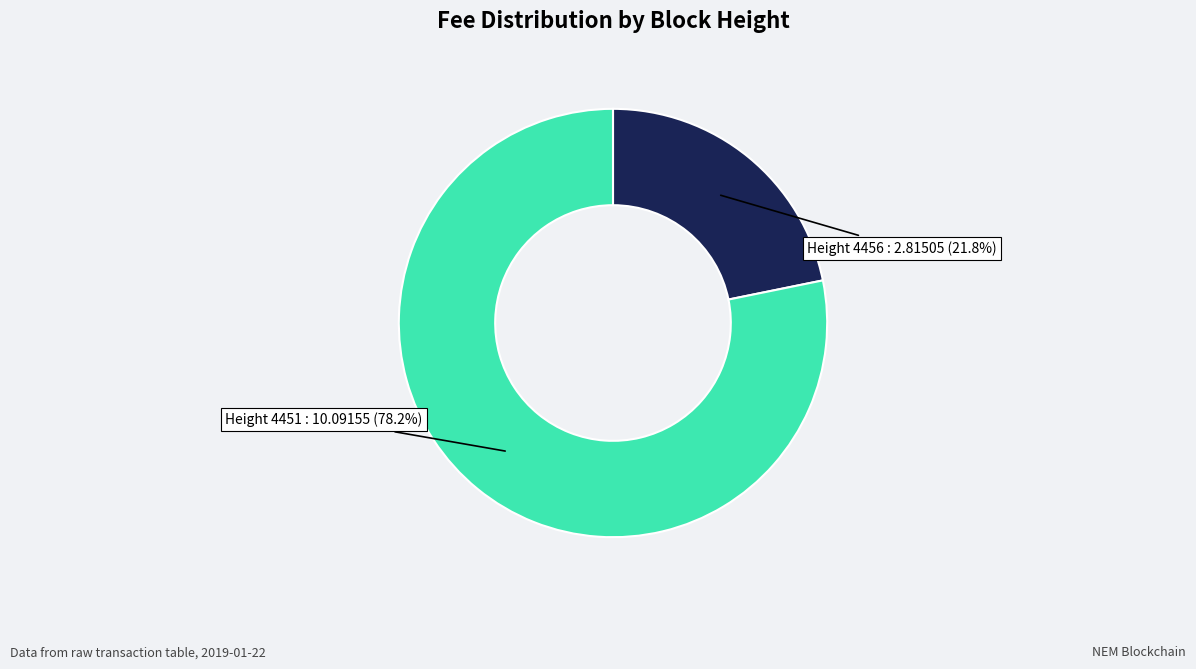

Approximately how many times larger is the value at Height 4456 compared to Height 4451?

0.3